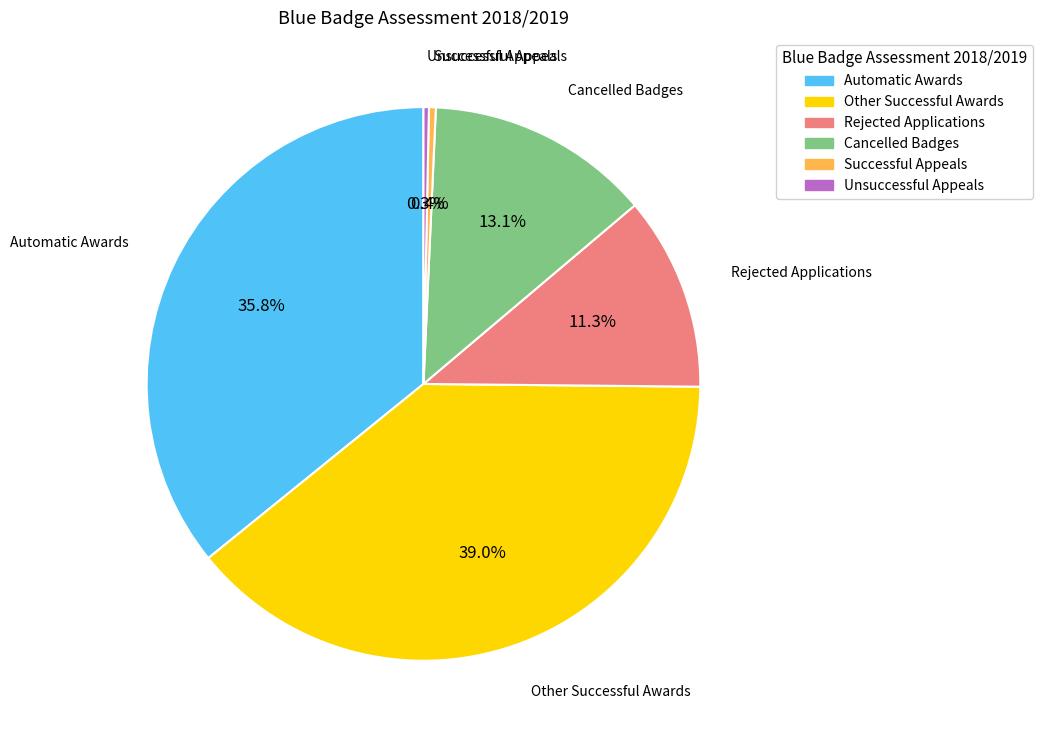

What percentage is NOT represented by Unsuccessful Appeals?

99.7%